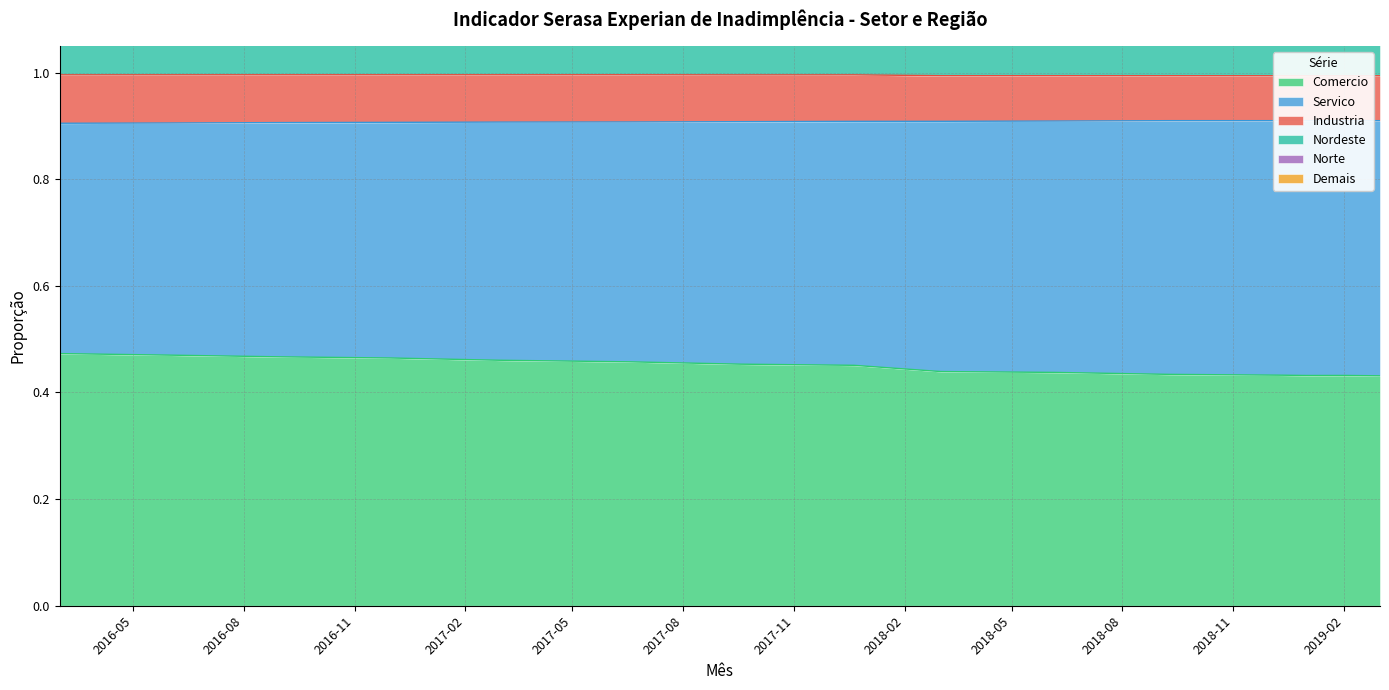

What is the maximum value for Comercio?

0.5